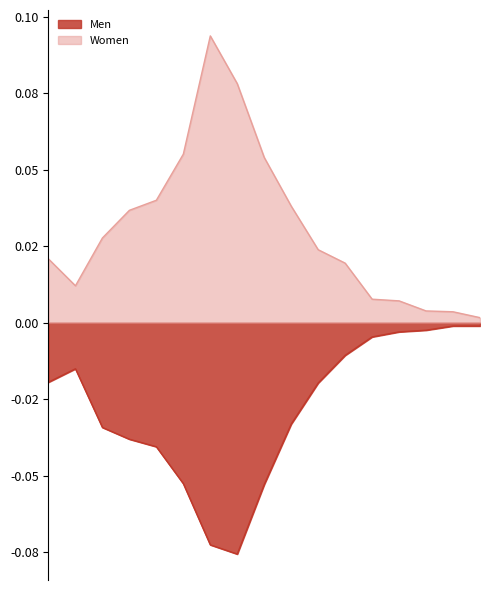

The Women series shows 0.0 at 15-19. True or false?

True